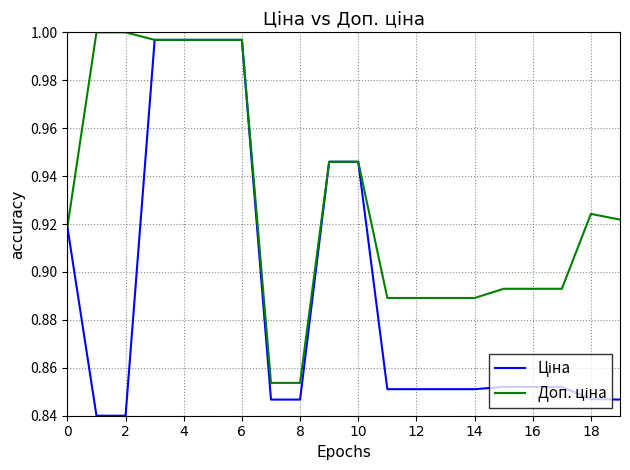

True or false: Ціна and Доп. ціна cross at least once.

False